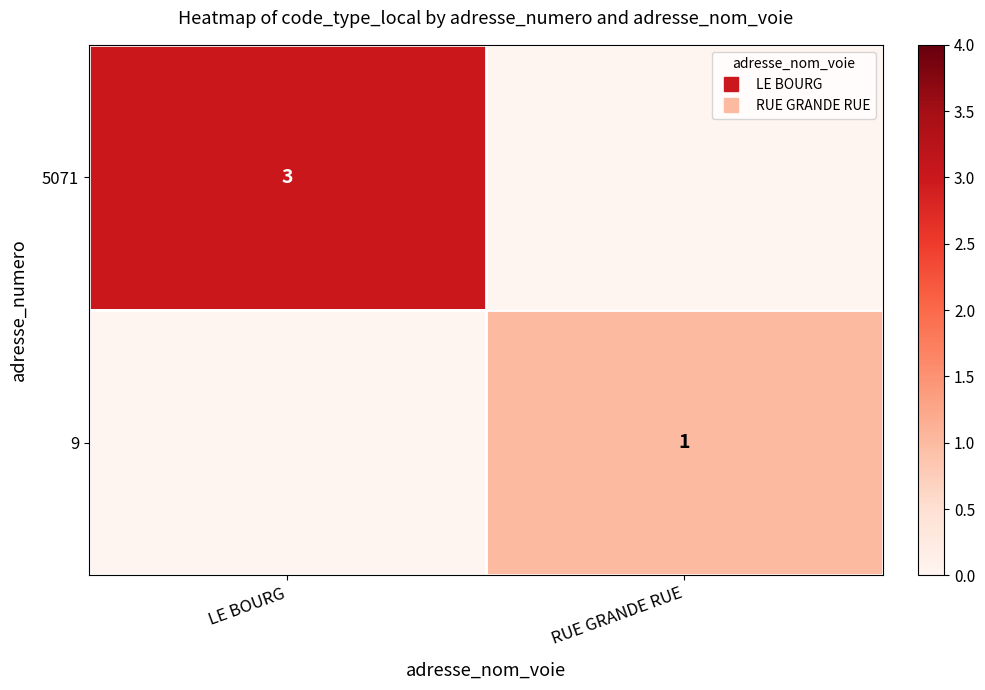

At which label is 5071 closest to 3?

LE BOURG